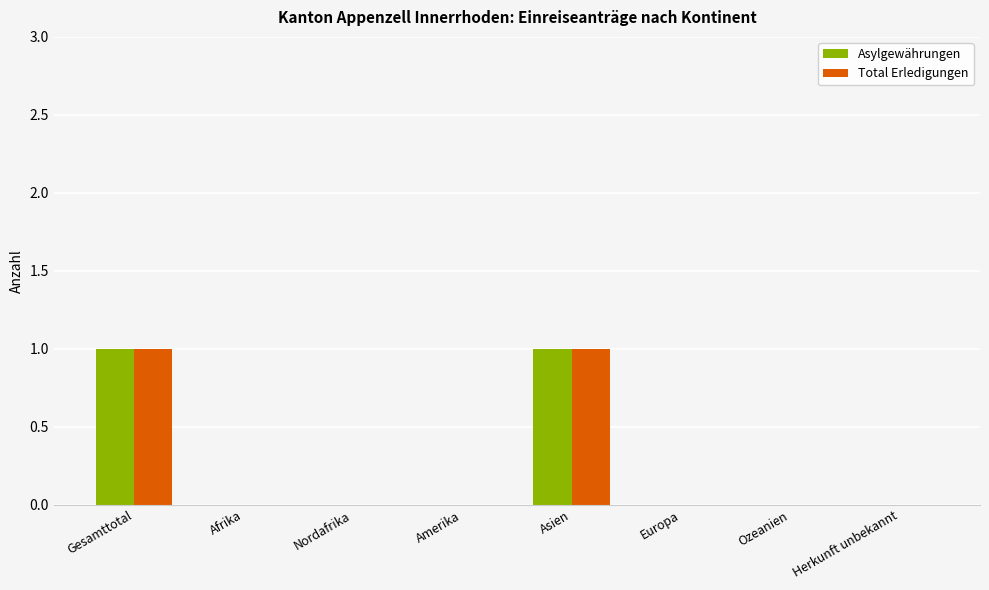

The Asylgewährungen series shows 0 at Ozeanien. True or false?

True